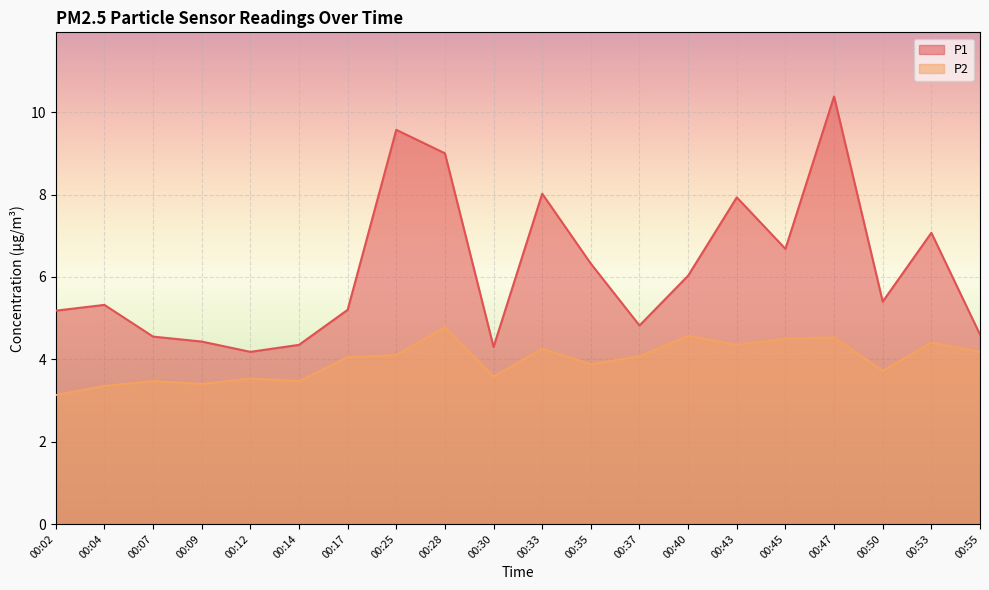

Where is the first local maximum for P2?

00:07